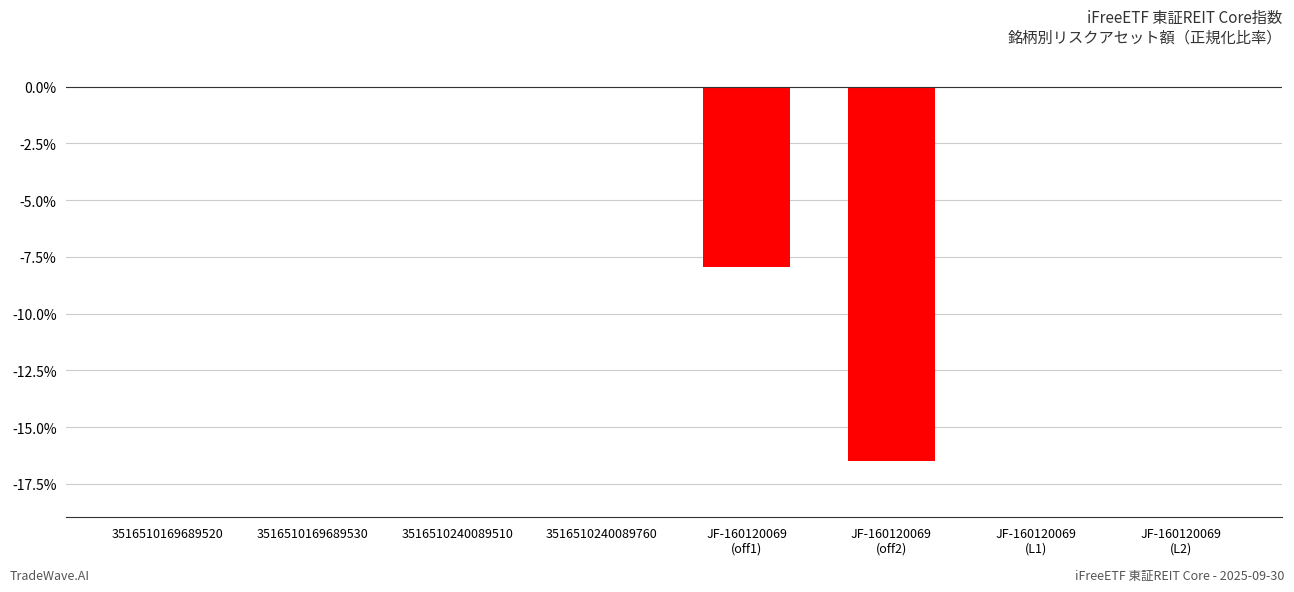

What is the sum of all values?

-24.7